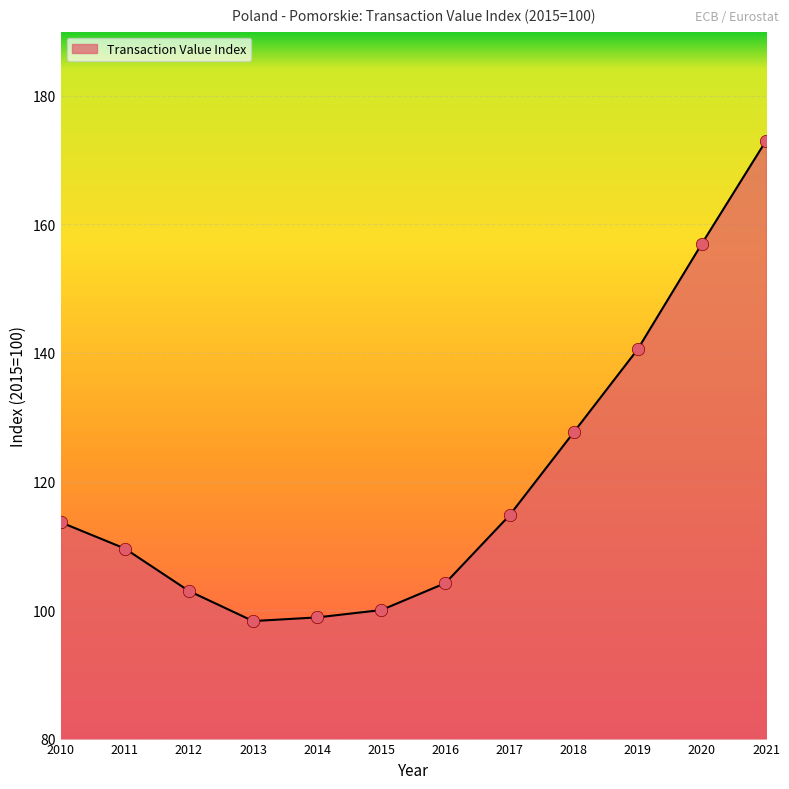

Approximately how many times larger is the value at 2017 compared to 2018?

0.9